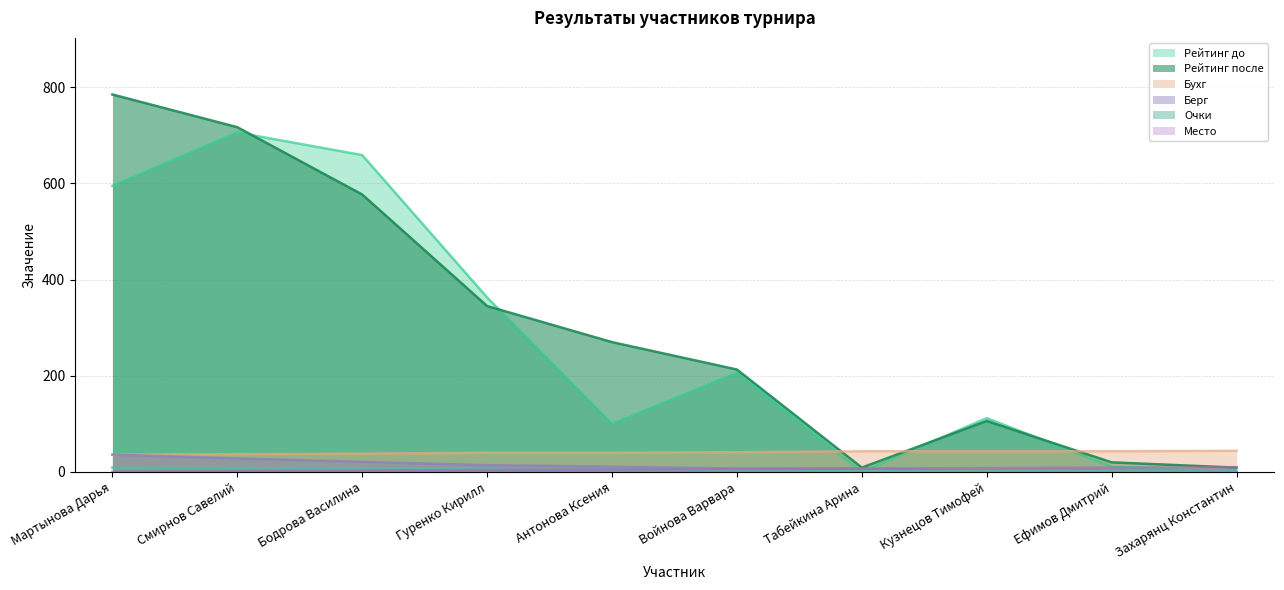

True or false: Берг has more than 2 points higher than both neighbors.

False